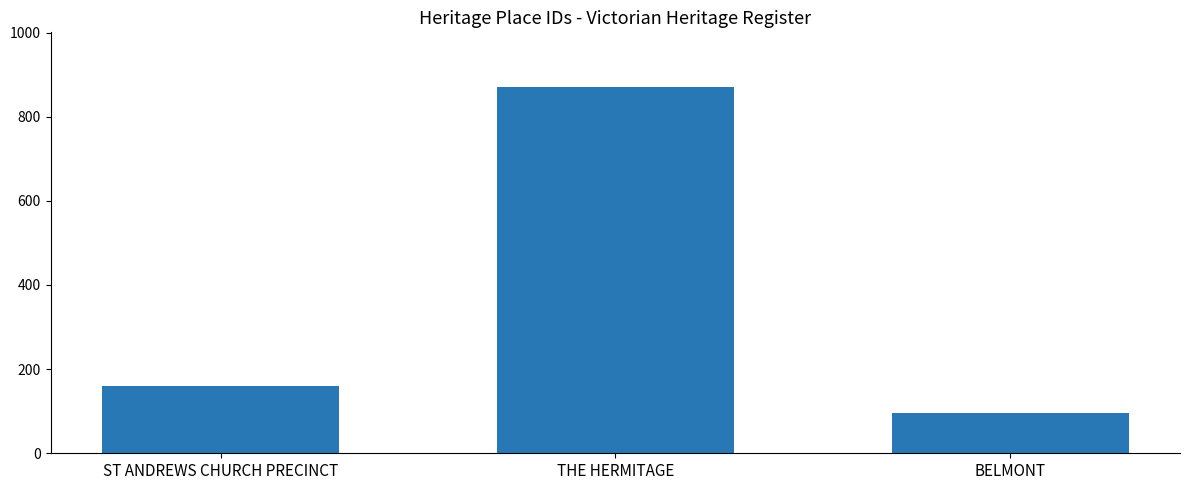

Which label corresponds to the largest value in the chart?

THE HERMITAGE